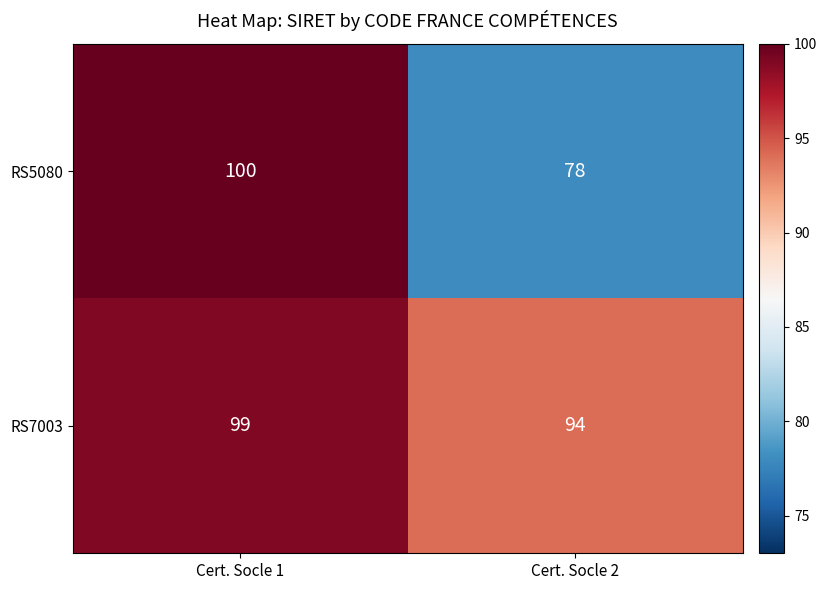

Reading right to left, what are all the values shown in this chart?

RS5080: Cert. Socle 2=78	Cert. Socle 1=100
RS7003: Cert. Socle 2=94	Cert. Socle 1=99